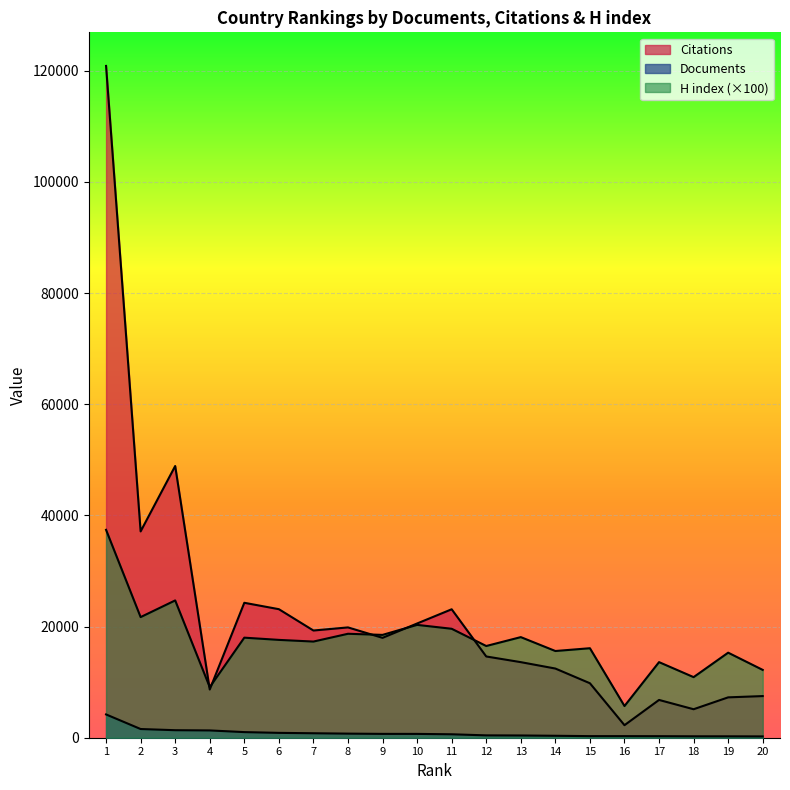

Which series has the widest spread of values?

Citations